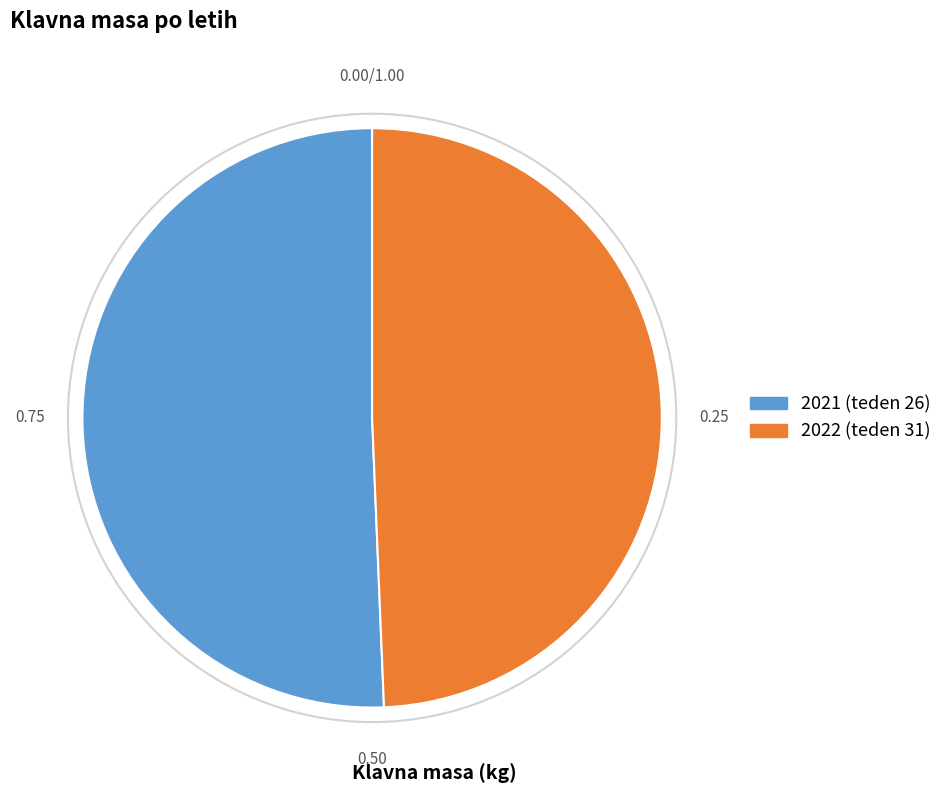

Combined, do 2021 (teden 26) and 2022 (teden 31) account for over 50%?

Yes